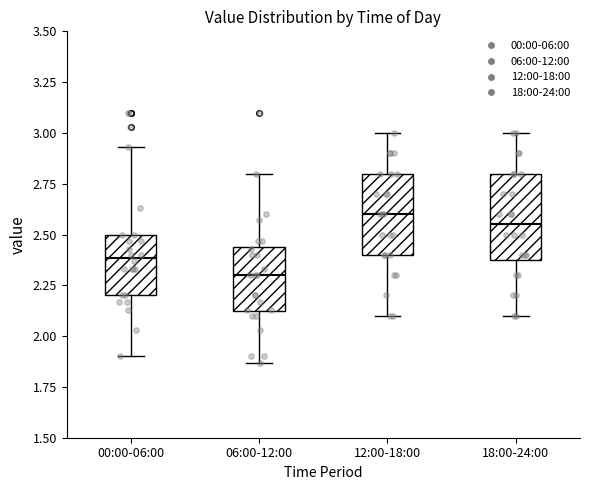

Where does the lower whisker of the box for 12:00-18:00 end on the y-axis? The values are not printed on the chart, so give them approximately, as read against the axis.

2.10